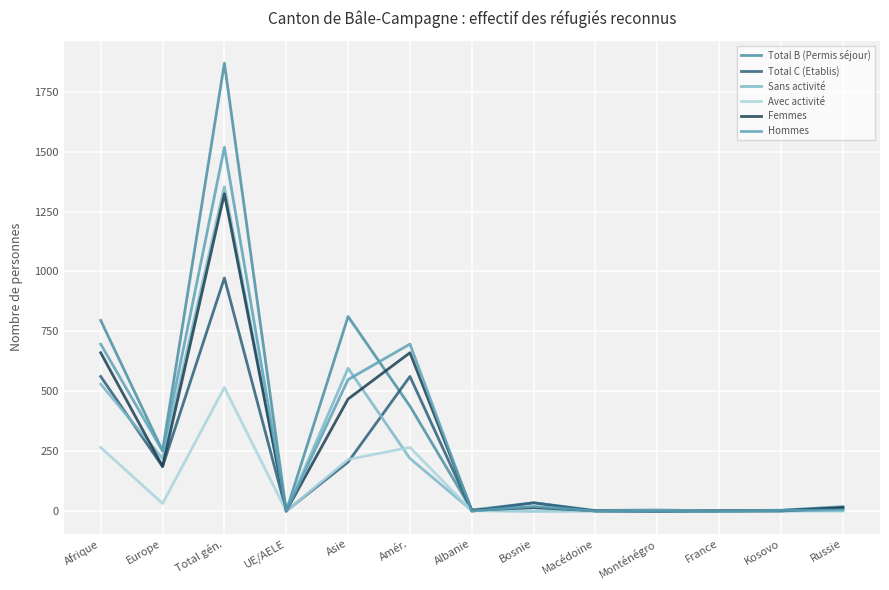

List the series in order of their peak value, lowest first.

Avec activité, Total C (Etablis), Femmes, Sans activité, Hommes, Total B (Permis séjour)